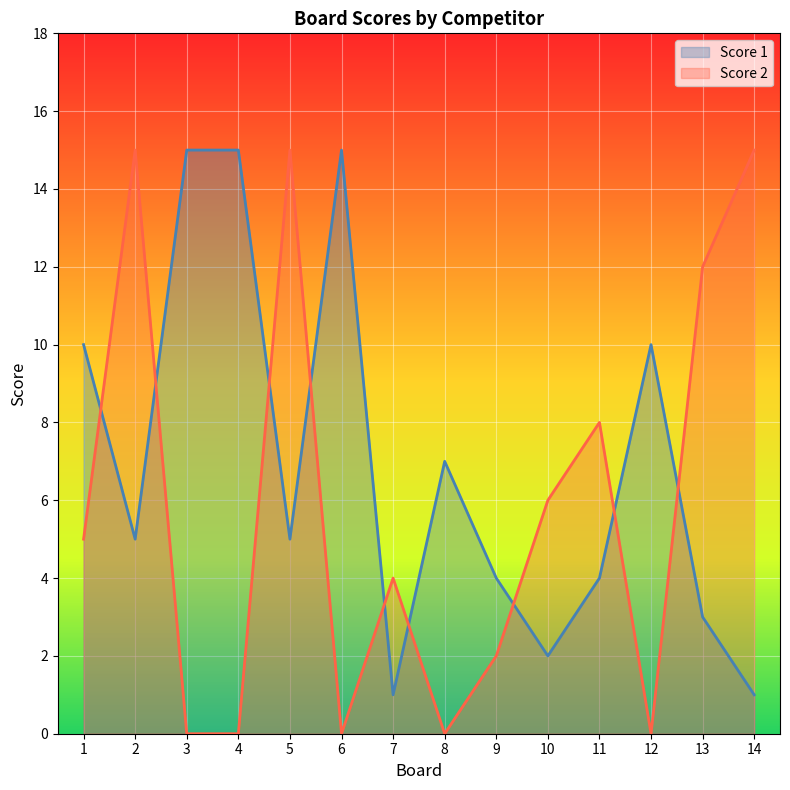

How many data points in Score 2 are above 5?

6